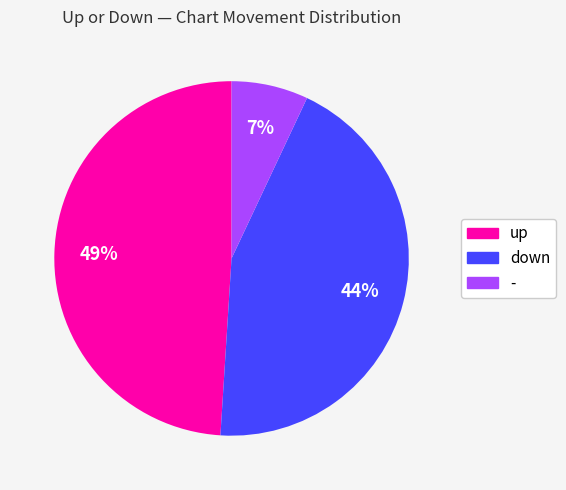

The down slice represents 37% of the pie. True or false?

False